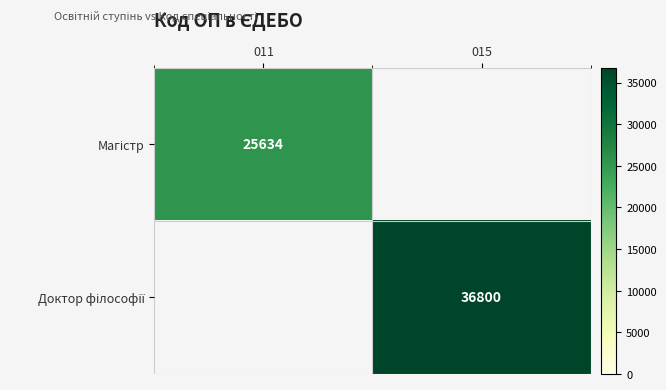

What is the minimum value shown in the chart?

25634.0